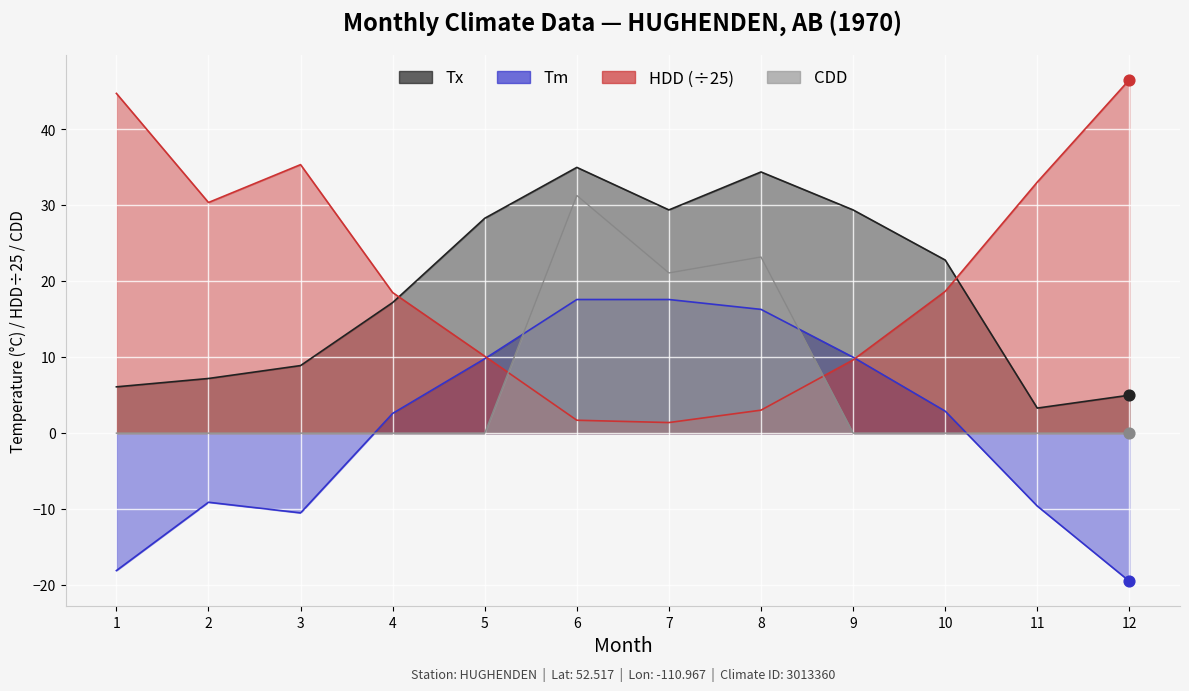

What is the total value across all series at 5?

48.2